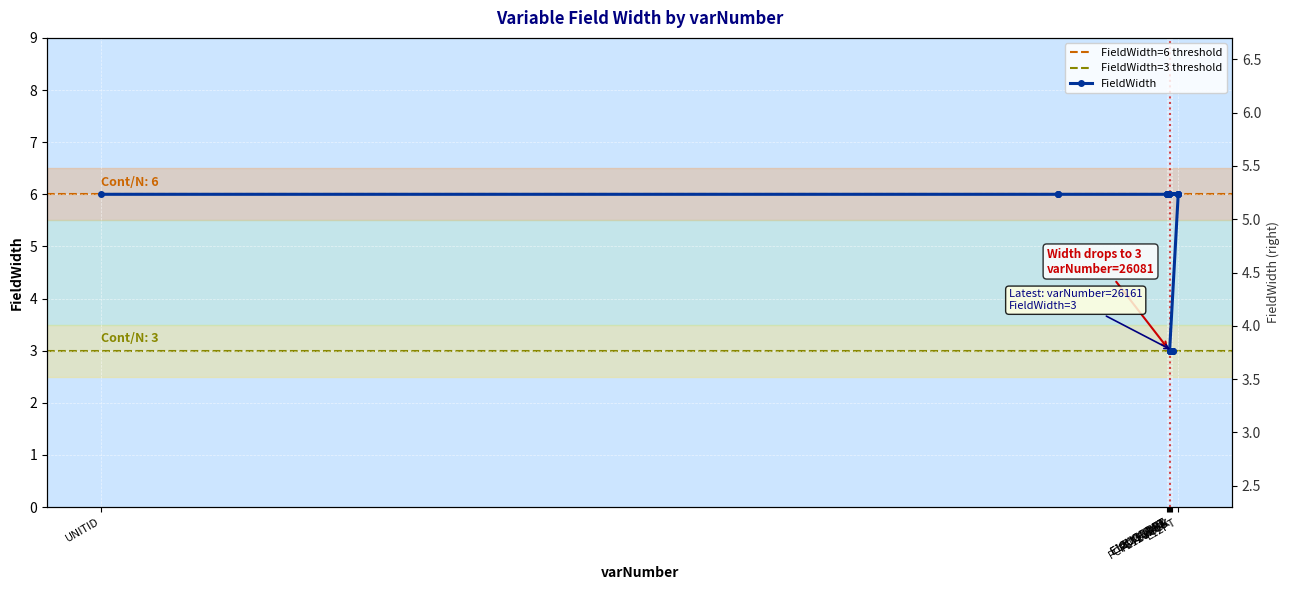

Reading right to left, what are all the values shown in this chart?

3	3	3	3	3	3	3	3	3	3	3	3	3	3	3	3	3	6	6	6	6	6	6	6	6	6	6	6	6	6	6	6	6	6	6	6	6	6	6	6